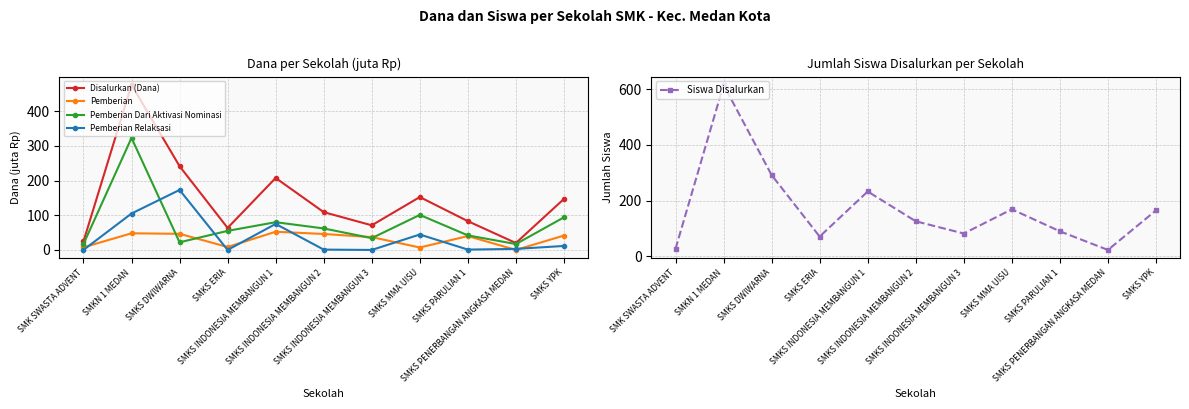

What is the total value across all series at SMKS PENERBANGAN ANGKASA MEDAN?

63.0